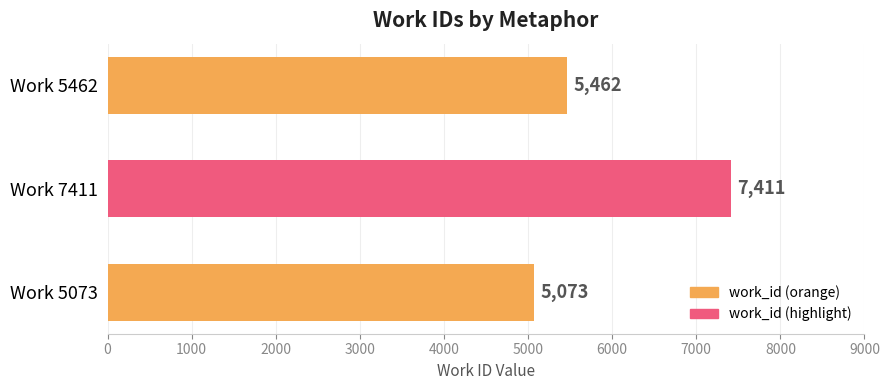

Between Work 5462 and Work 7411, which is larger?

Work 7411